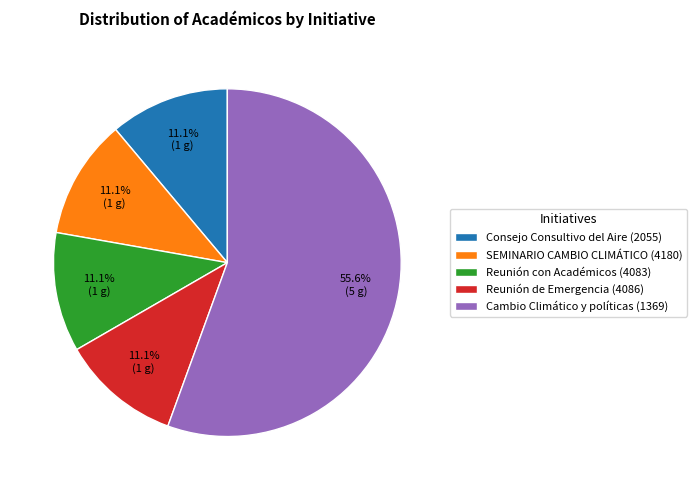

Which slice represents more than half of the pie?

Cambio Climático y políticas (1369)